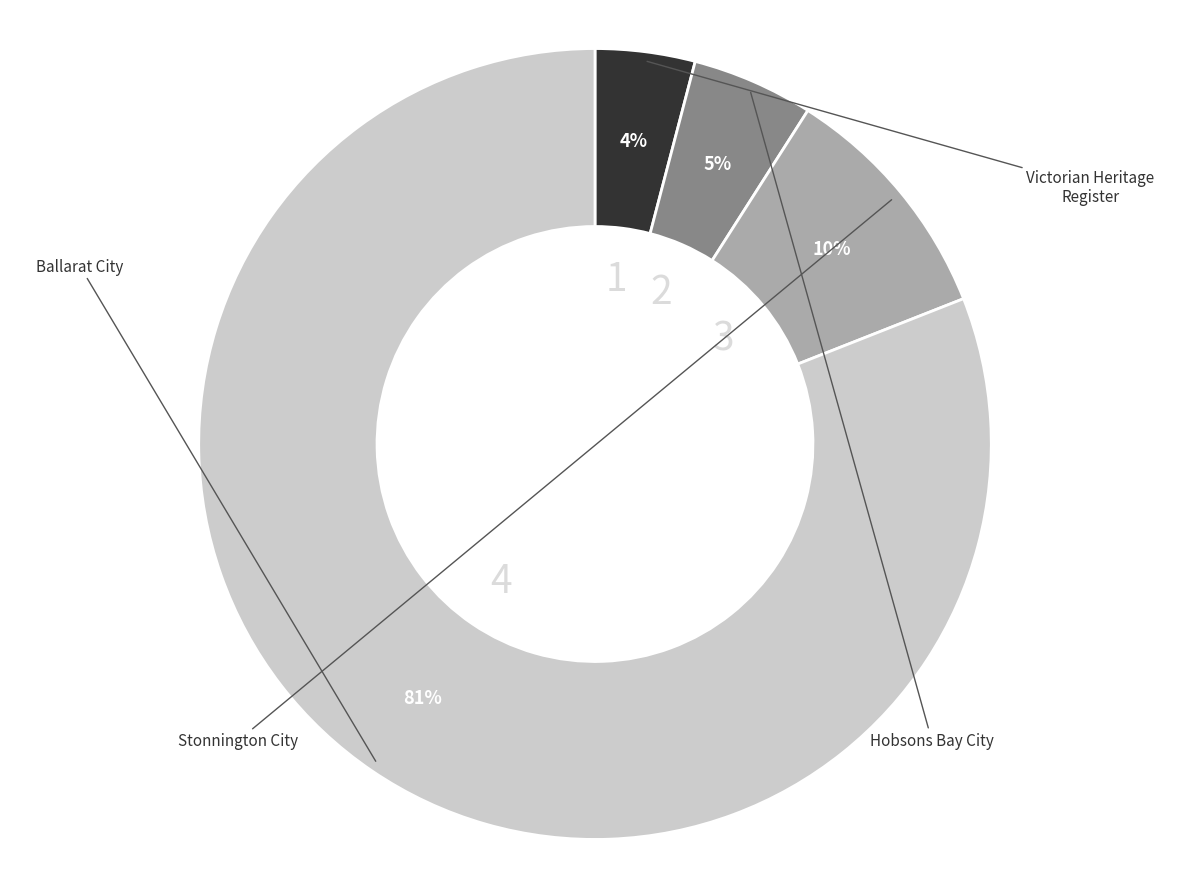

To the nearest percent, what is the difference between the largest and smallest slice percentages?

77%